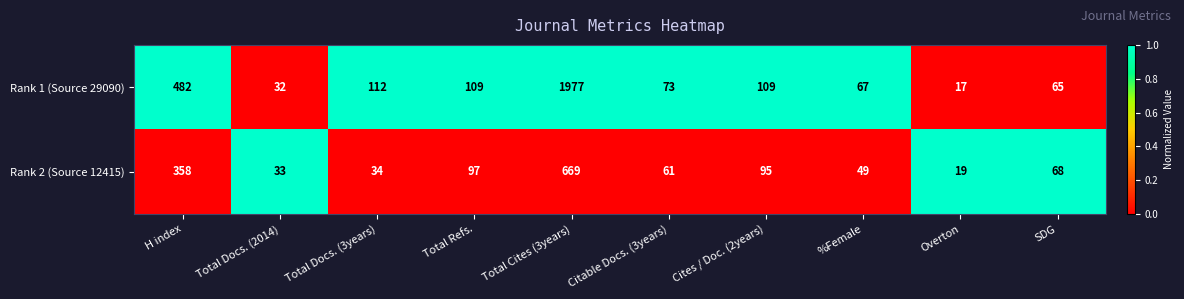

Is the value of Rank 1 (Source 29090) at Total Docs. (3years) greater than the value of Rank 2 (Source 12415) at Total Cites (3years)?

No